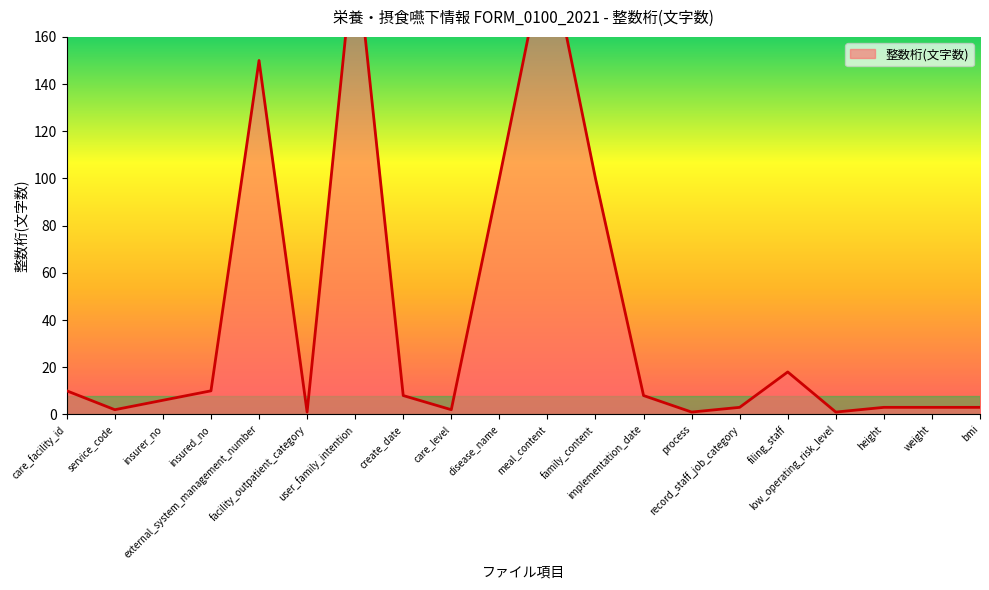

What is the difference between the second highest and second lowest values?

199